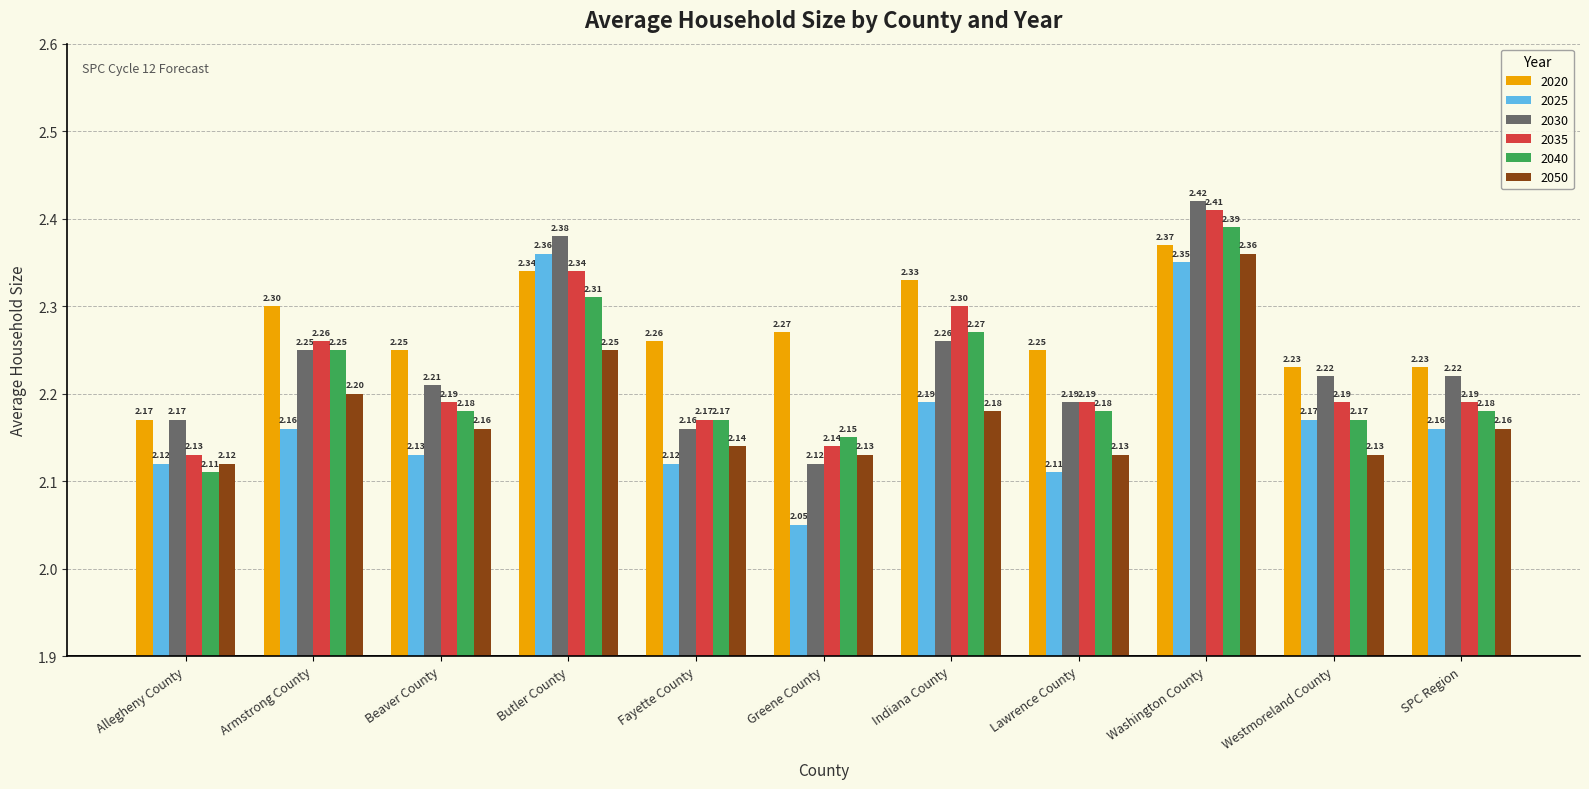

The 2035 series shows 0.4 at Fayette County. True or false?

False